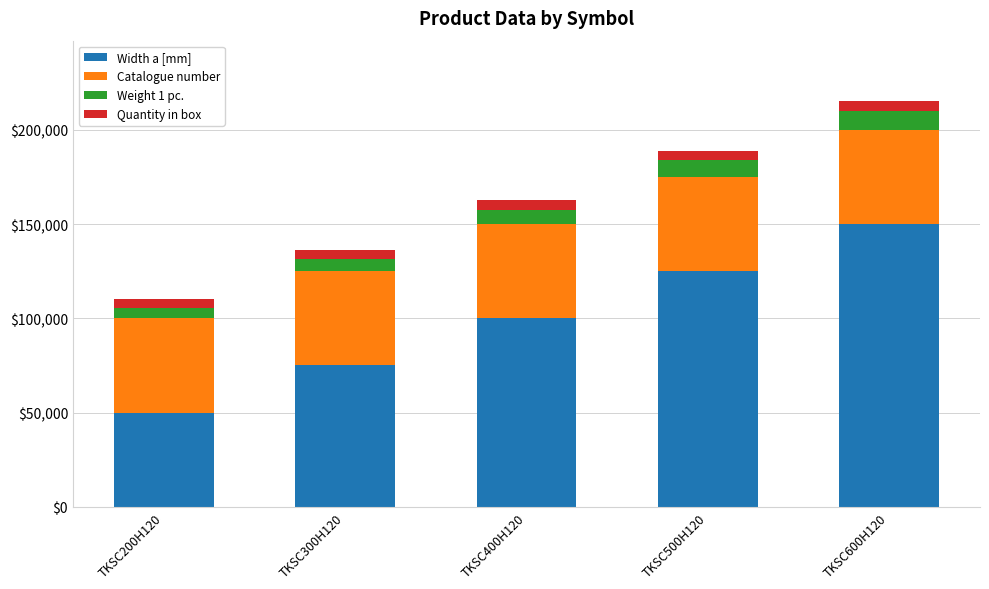

Which category has the lowest value in the Width a [mm] series?

TKSC200H120